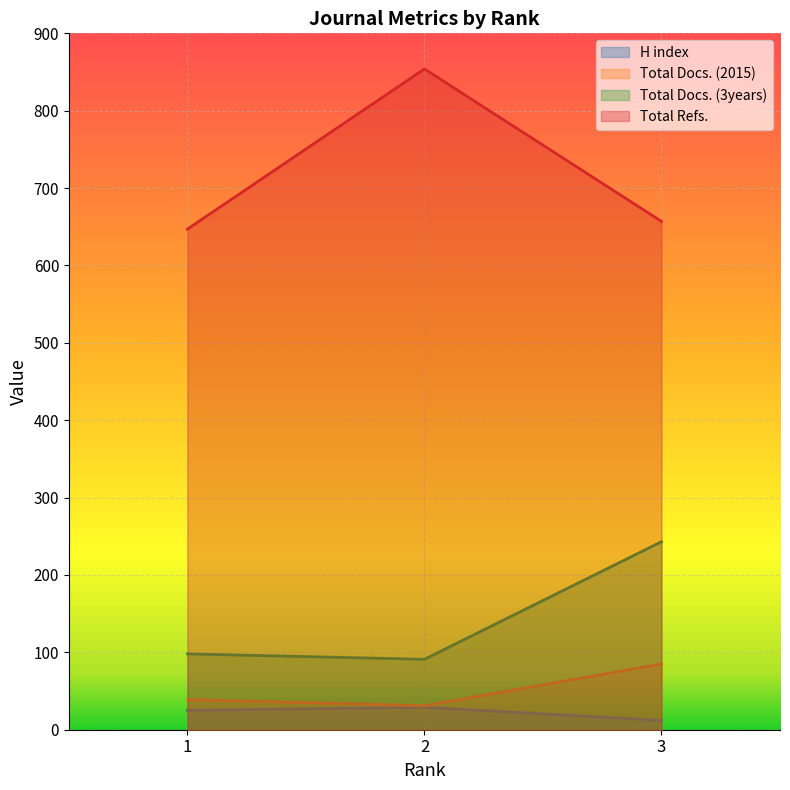

At which category does the chart reach its peak across all series?

2